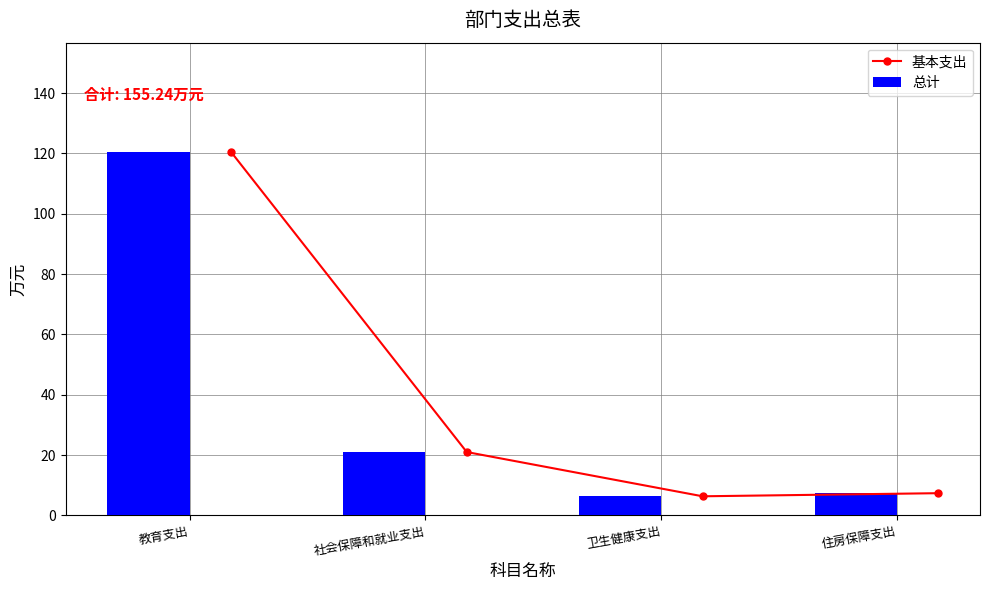

What are all the series names shown in the legend?

基本支出, 总计